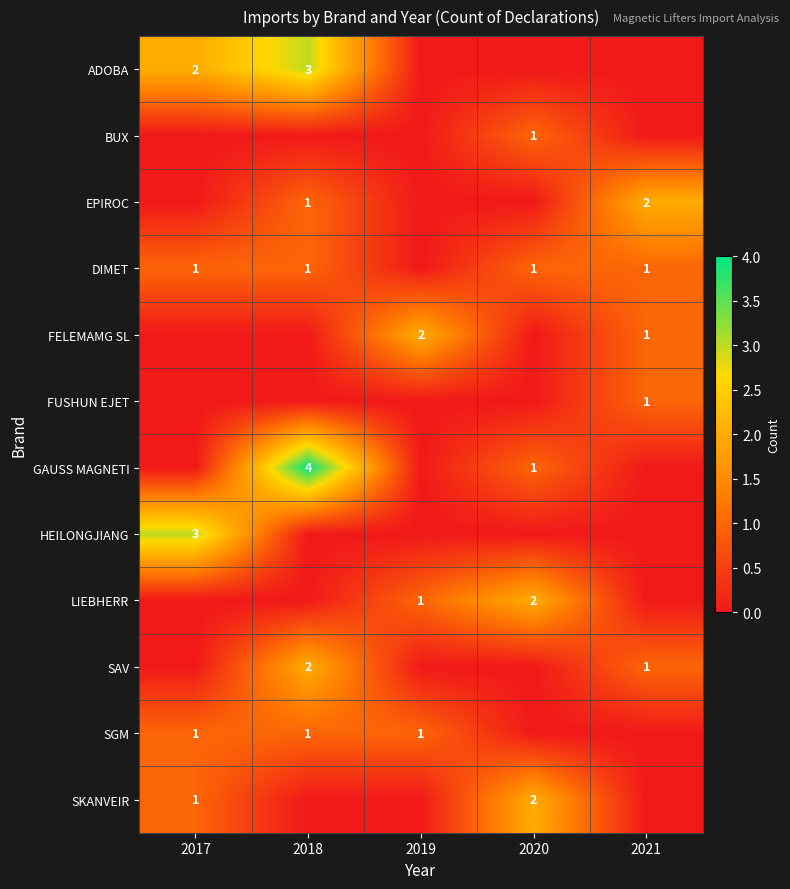

The LIEBHERR series shows 1 at 2019. True or false?

True